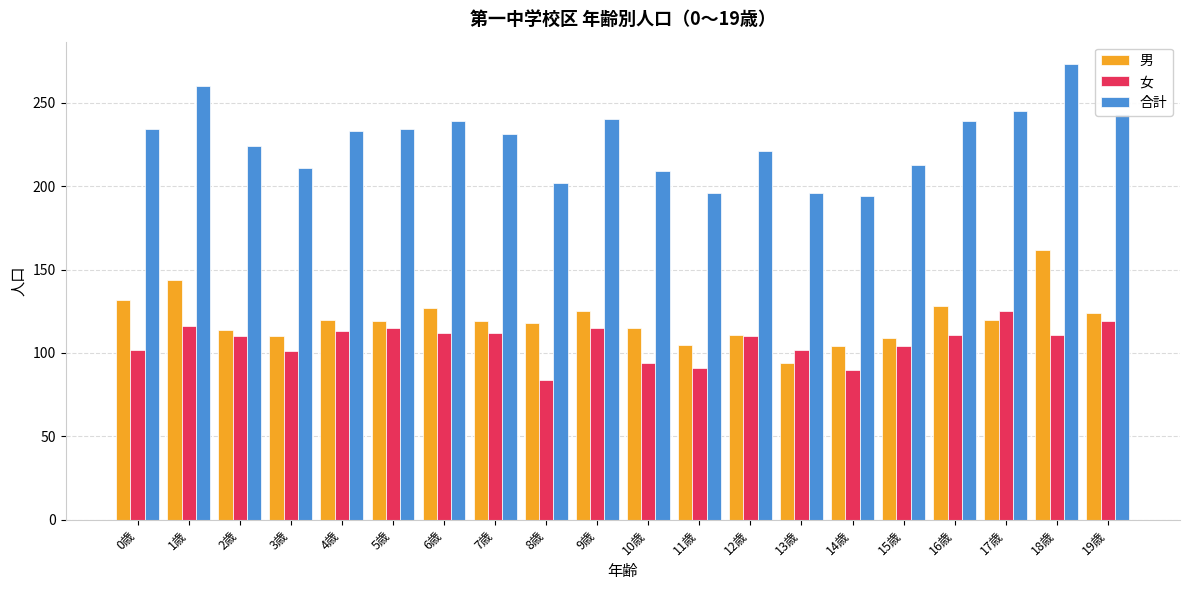

At which label does 合計 first exceed 233?

0歳